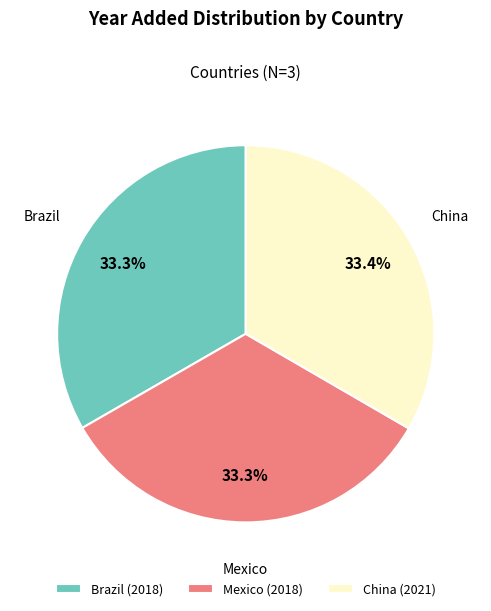

What percentage do Mexico and Brazil together represent?

66.6%